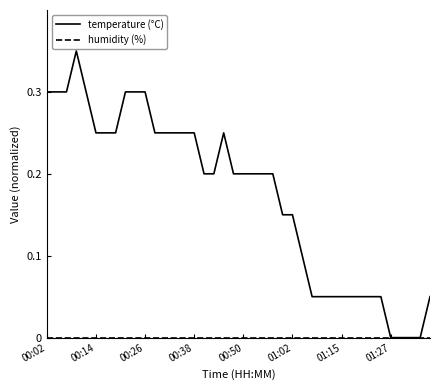

Which series has the largest total across all categories?

temperature (°C)